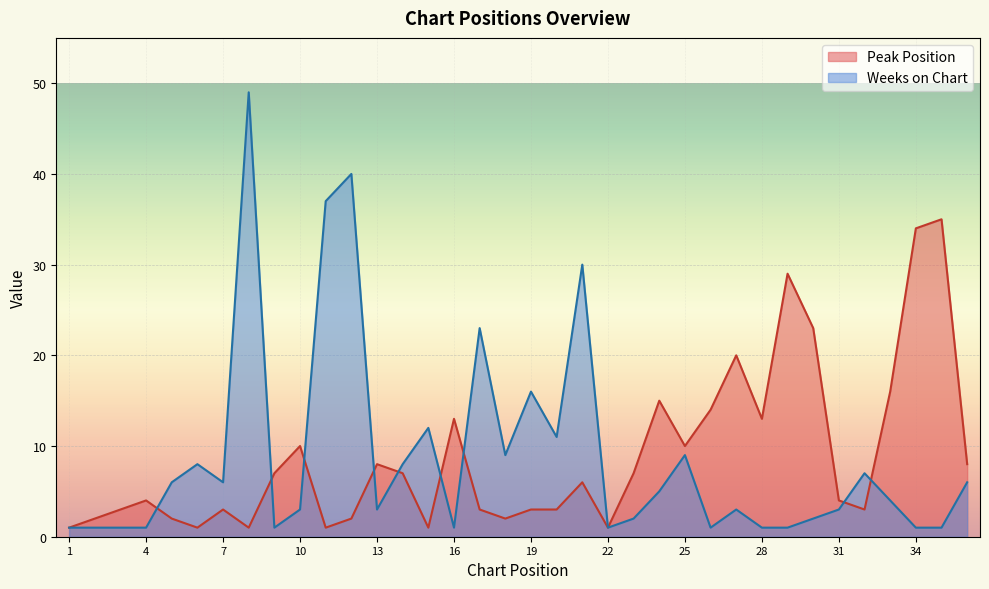

How many series are shown in this chart?

2